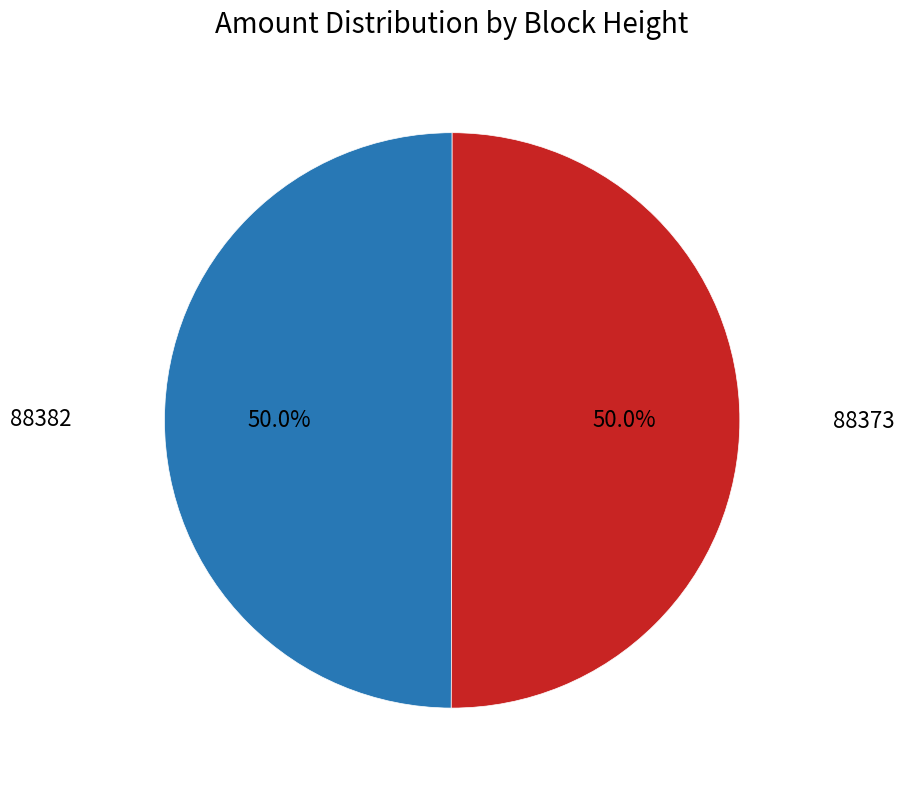

What is the majority slice?

88373